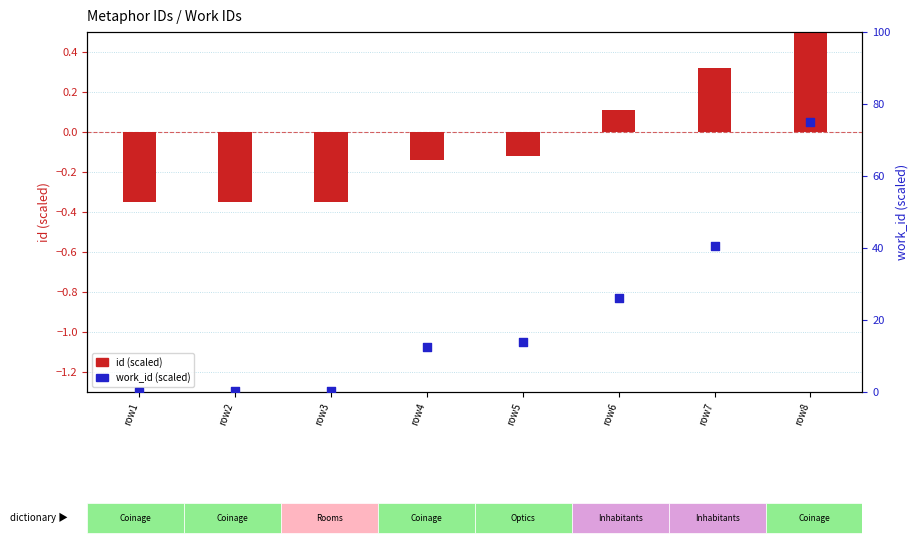

Which series contains the lowest Y value?

id (scaled)